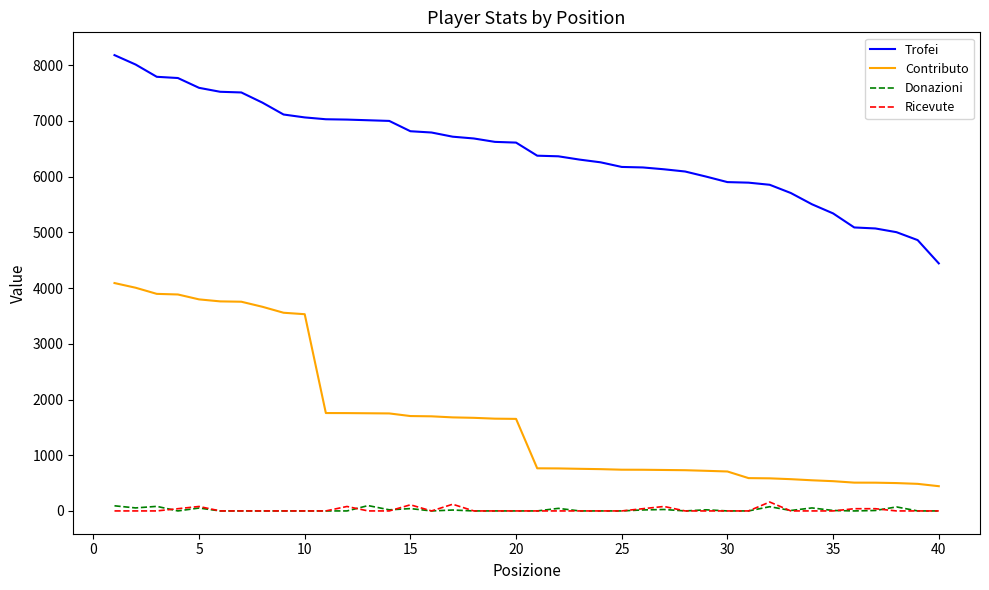

What is the minimum value for Trofei?

4443